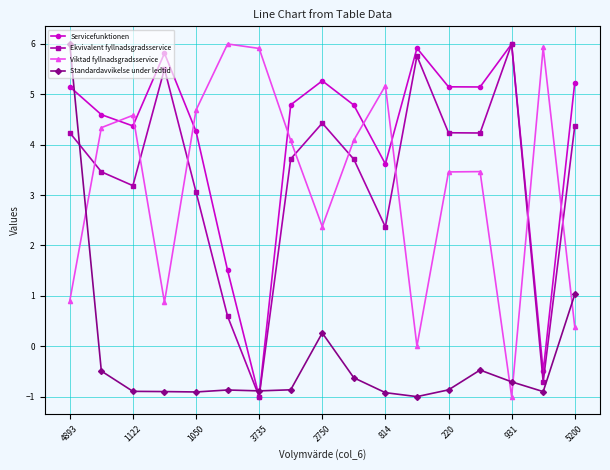

True or false: Ekvivalent fyllnadsgradsservice has more than 0 points higher than both neighbors.

True